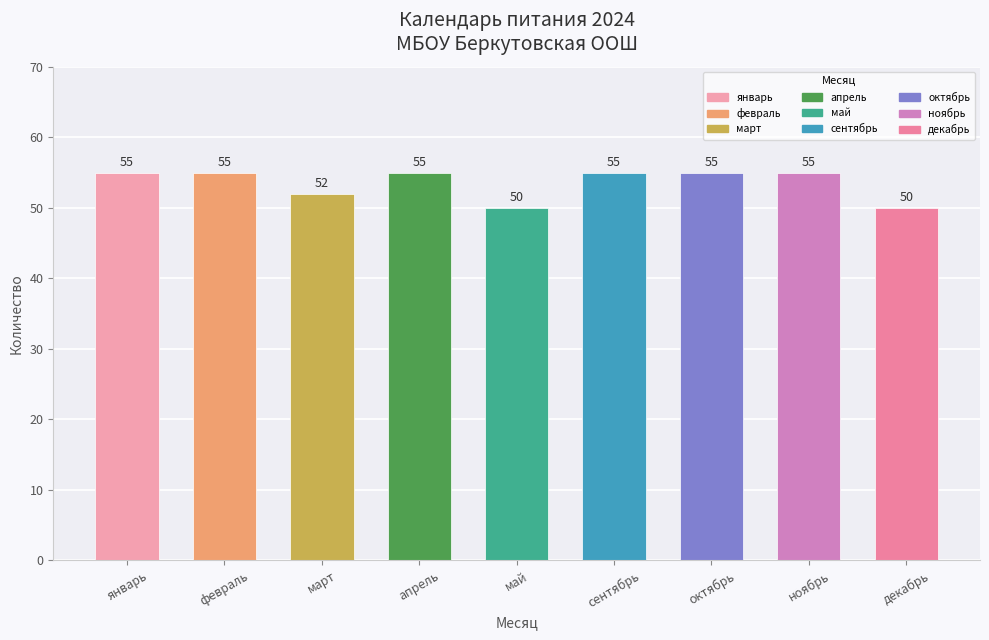

How many values are below 55?

3